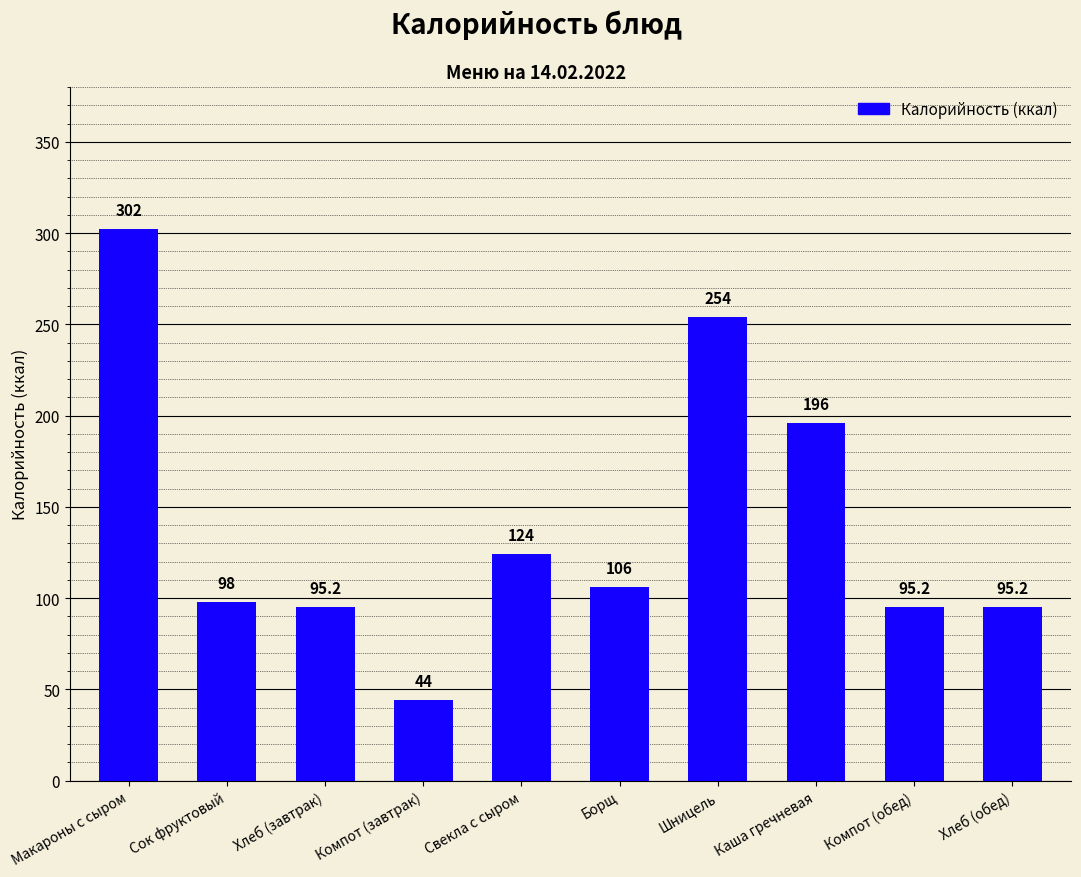

At which label is the value closest to 173?

Каша гречневая